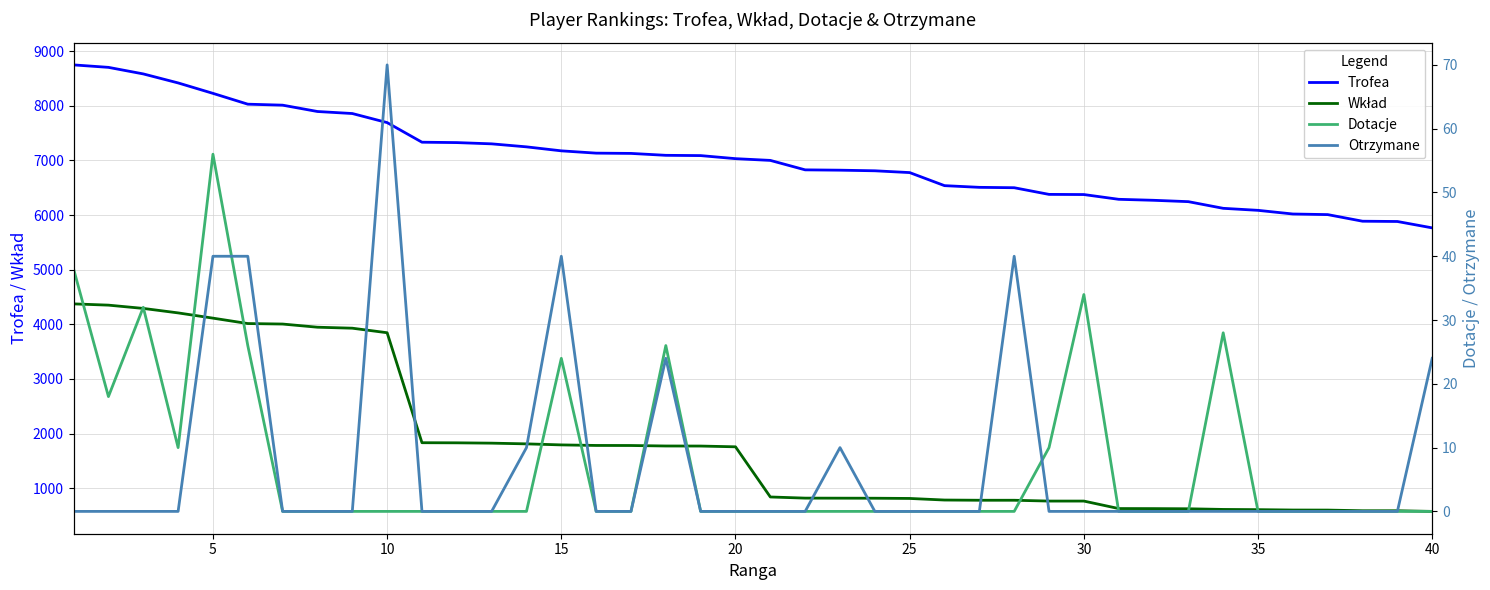

Reading left to right, transcribe all the data shown in this chart.

Trofea: 8748	8703	8583	8418	8227	8029	8011	7895	7858	7692	7333	7326	7303	7248	7175	7133	7128	7093	7088	7032	7000	6827	6821	6810	6777	6538	6507	6500	6378	6375	6288	6270	6245	6123	6086	6019	6008	5887	5882	5765
Wkład: 4374	4351	4291	4209	4113	4014	4005	3947	3929	3846	1833	1831	1825	1812	1793	1783	1782	1773	1772	1758	840	819	818	817	813	784	780	780	765	765	628	627	624	612	608	601	600	588	588	576
Dotacje: 38	18	32	10	56	26	0	0	0	0	0	0	0	0	24	0	0	26	0	0	0	0	0	0	0	0	0	0	10	34	0	0	0	28	0	0	0	0	0	0
Otrzymane: 0	0	0	0	40	40	0	0	0	70	0	0	0	10	40	0	0	24	0	0	0	0	10	0	0	0	0	40	0	0	0	0	0	0	0	0	0	0	0	24